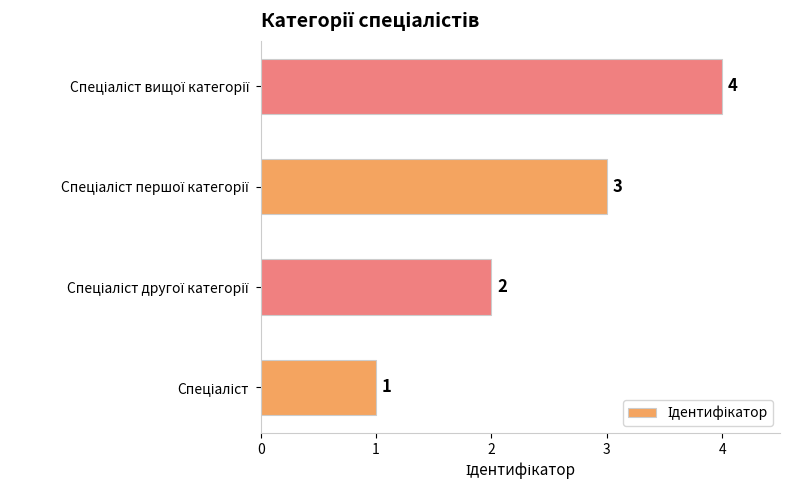

What is the smallest value displayed?

1